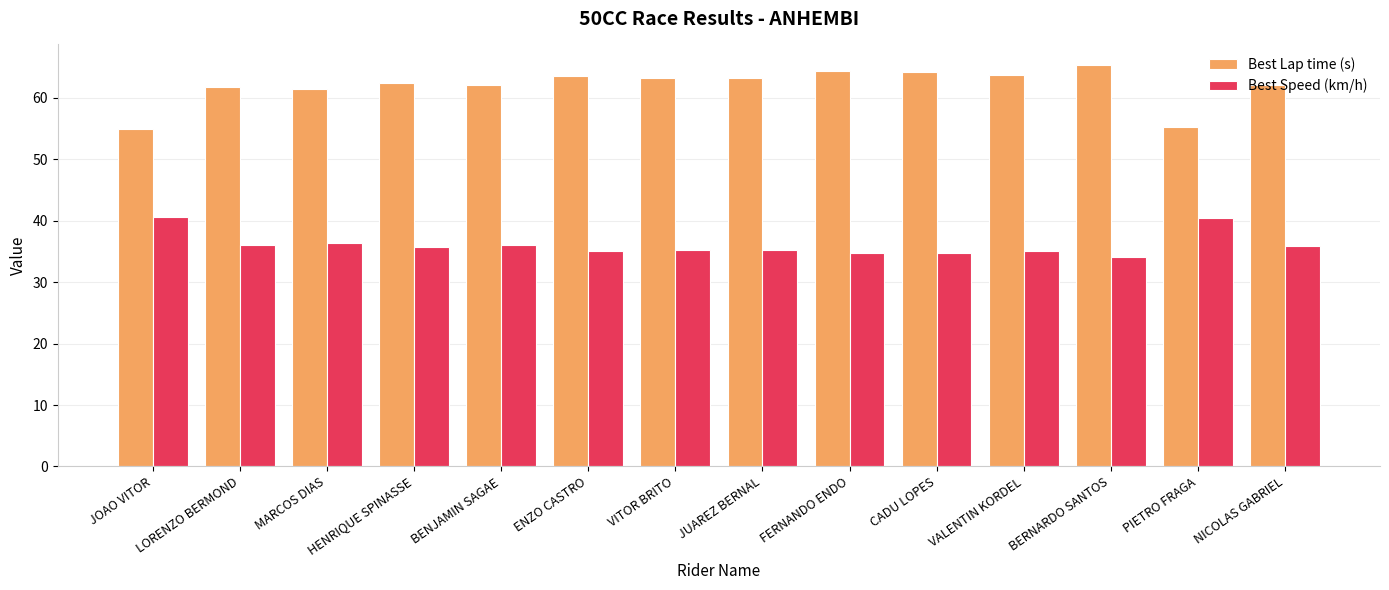

True or false: Best Lap time (s) has a value of 62.1 at BENJAMIN SAGAE.

True